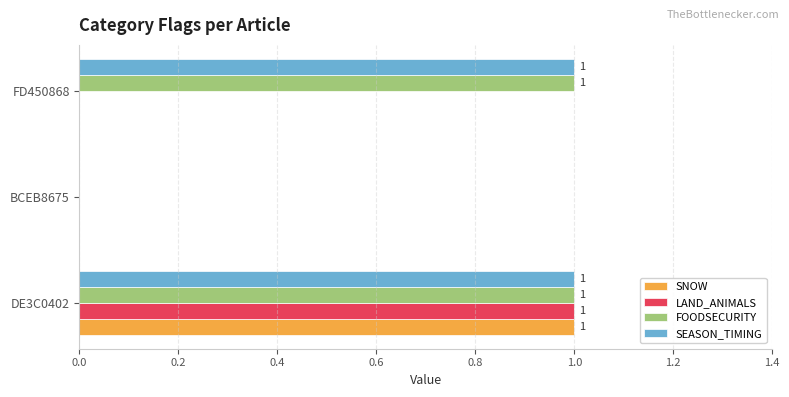

At which category is the sum across all series the highest?

DE3C0402